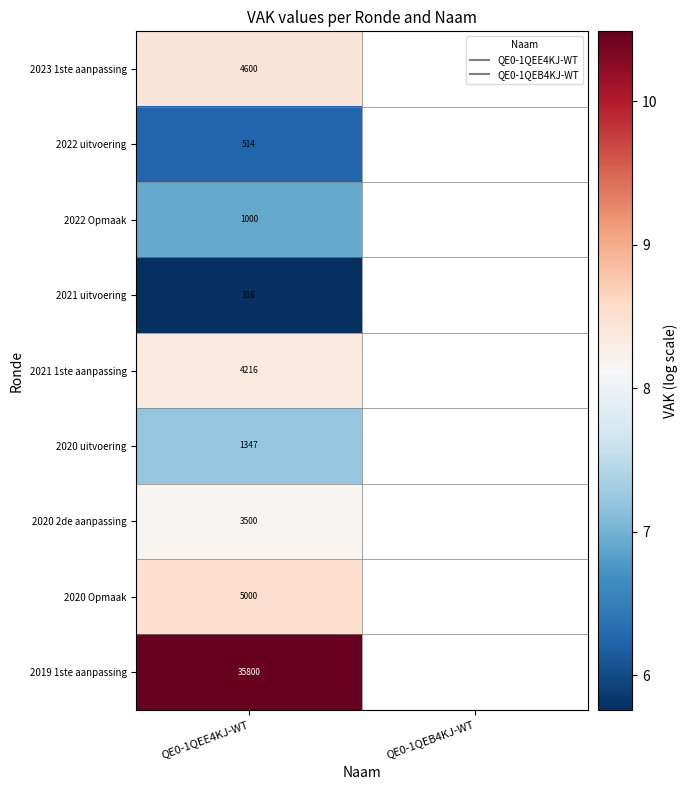

At which category is the sum across all series the highest?

QE0-1QEE4KJ-WT